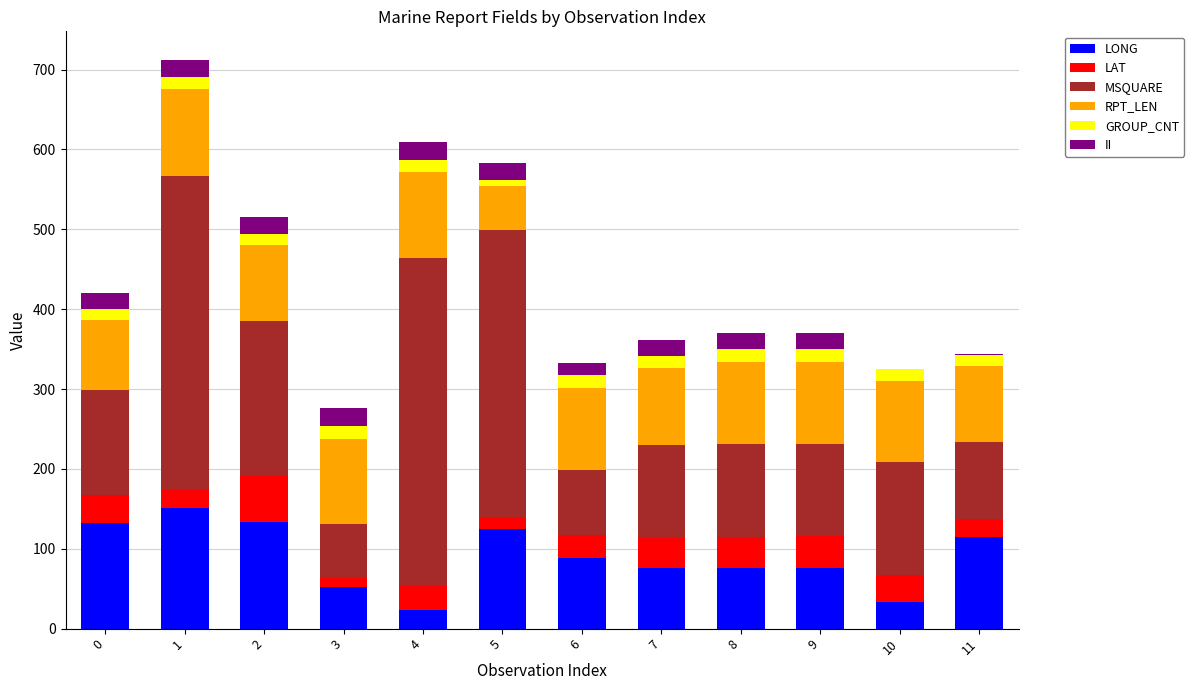

What is the total value across all series at 9?

370.4